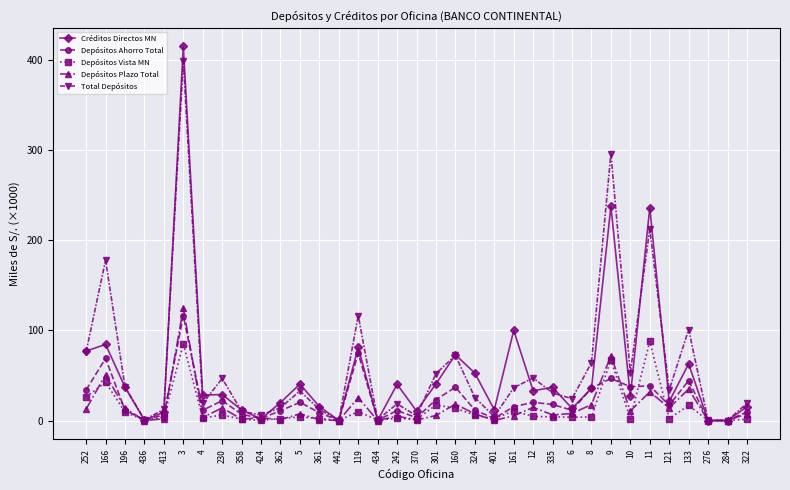

Between 424 and 11, which series saw the biggest shift?

Créditos Directos MN